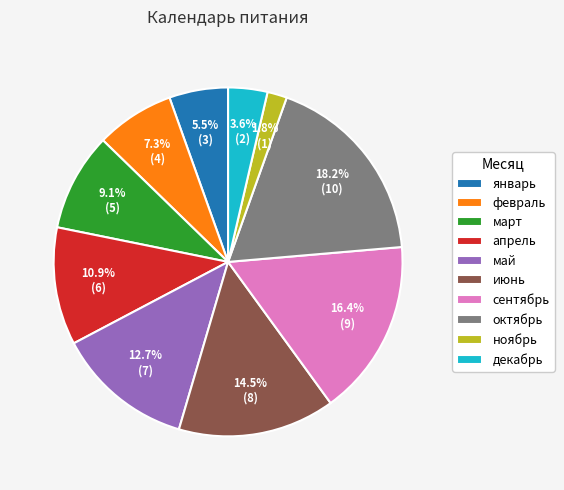

What portion of the pie excludes ноябрь?

98.2%